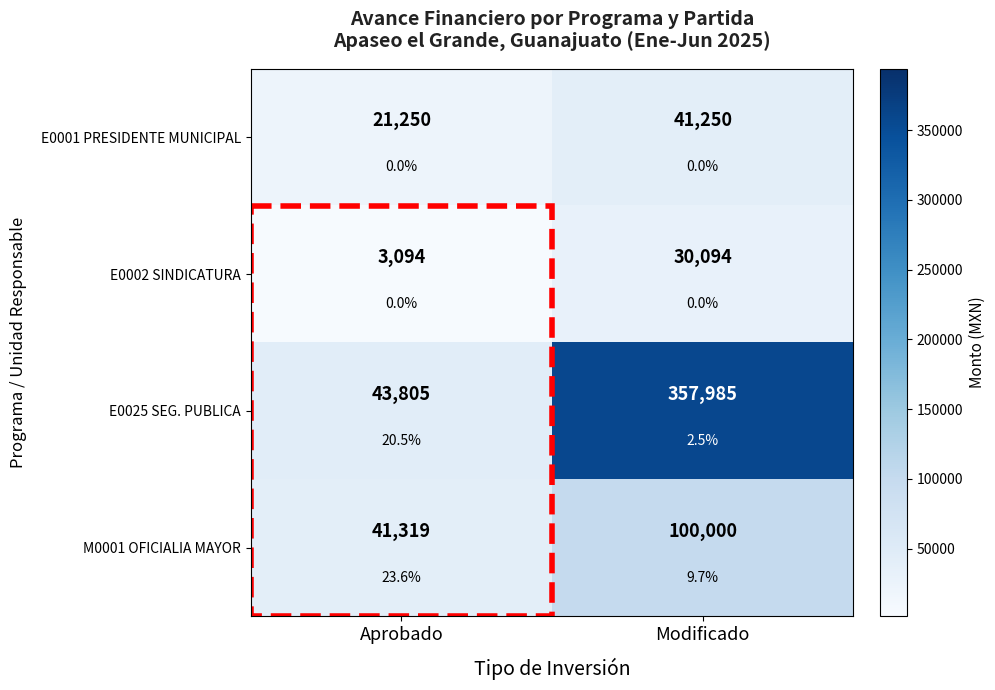

What is the sum of the E0025 SEG. PUBLICA values at Aprobado and Modificado?

401789.8